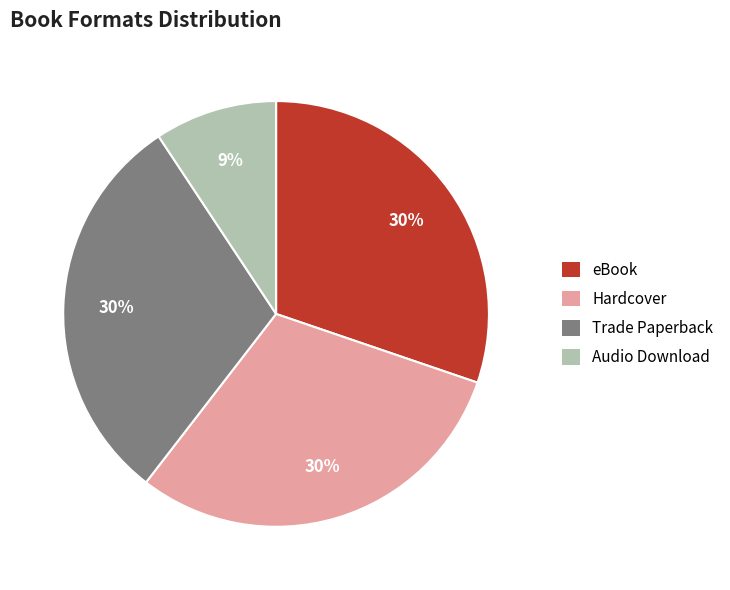

What is the ratio of the value at eBook to the value at Trade Paperback?

1.0